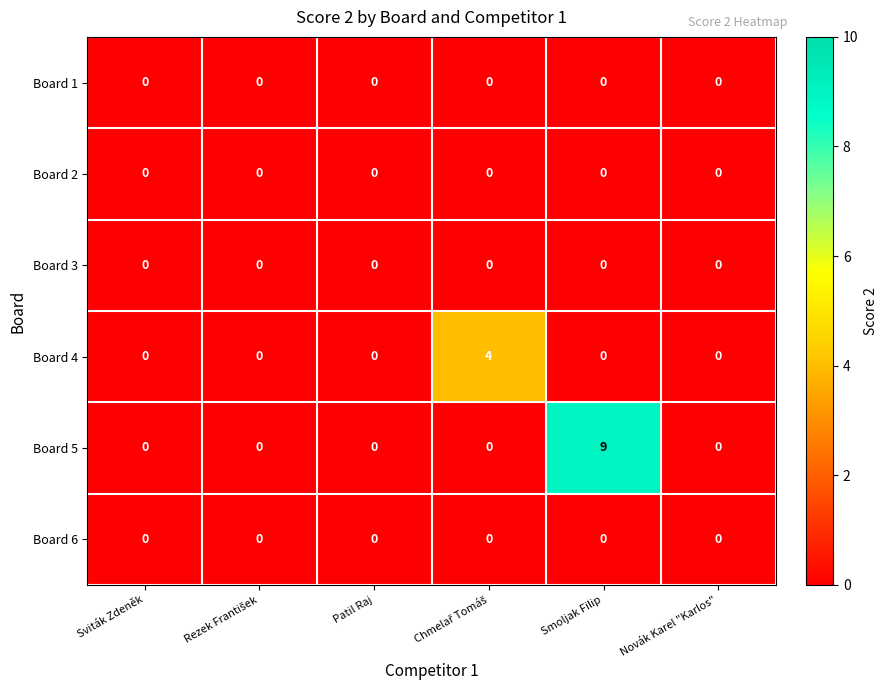

Count the Board 5 values in the range 0 to 1.

5